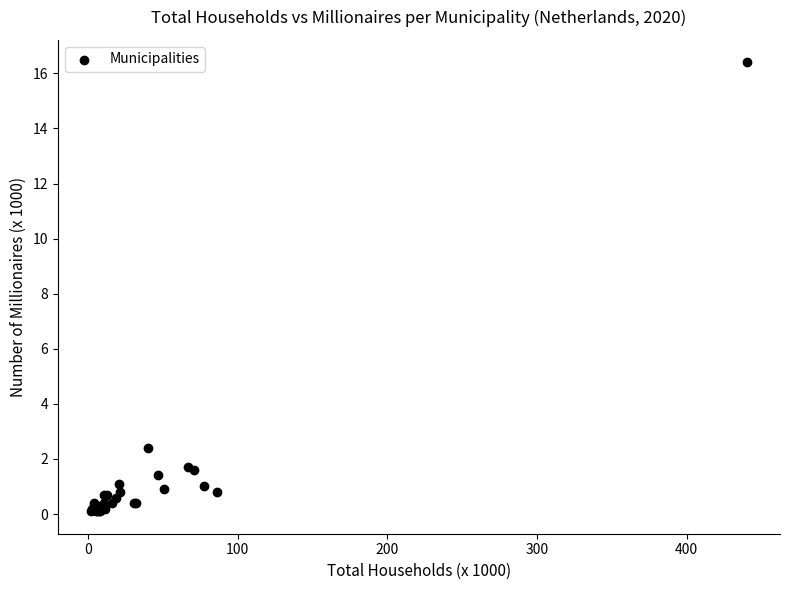

What Y value in the scatter plot is closest to 8?

2.4